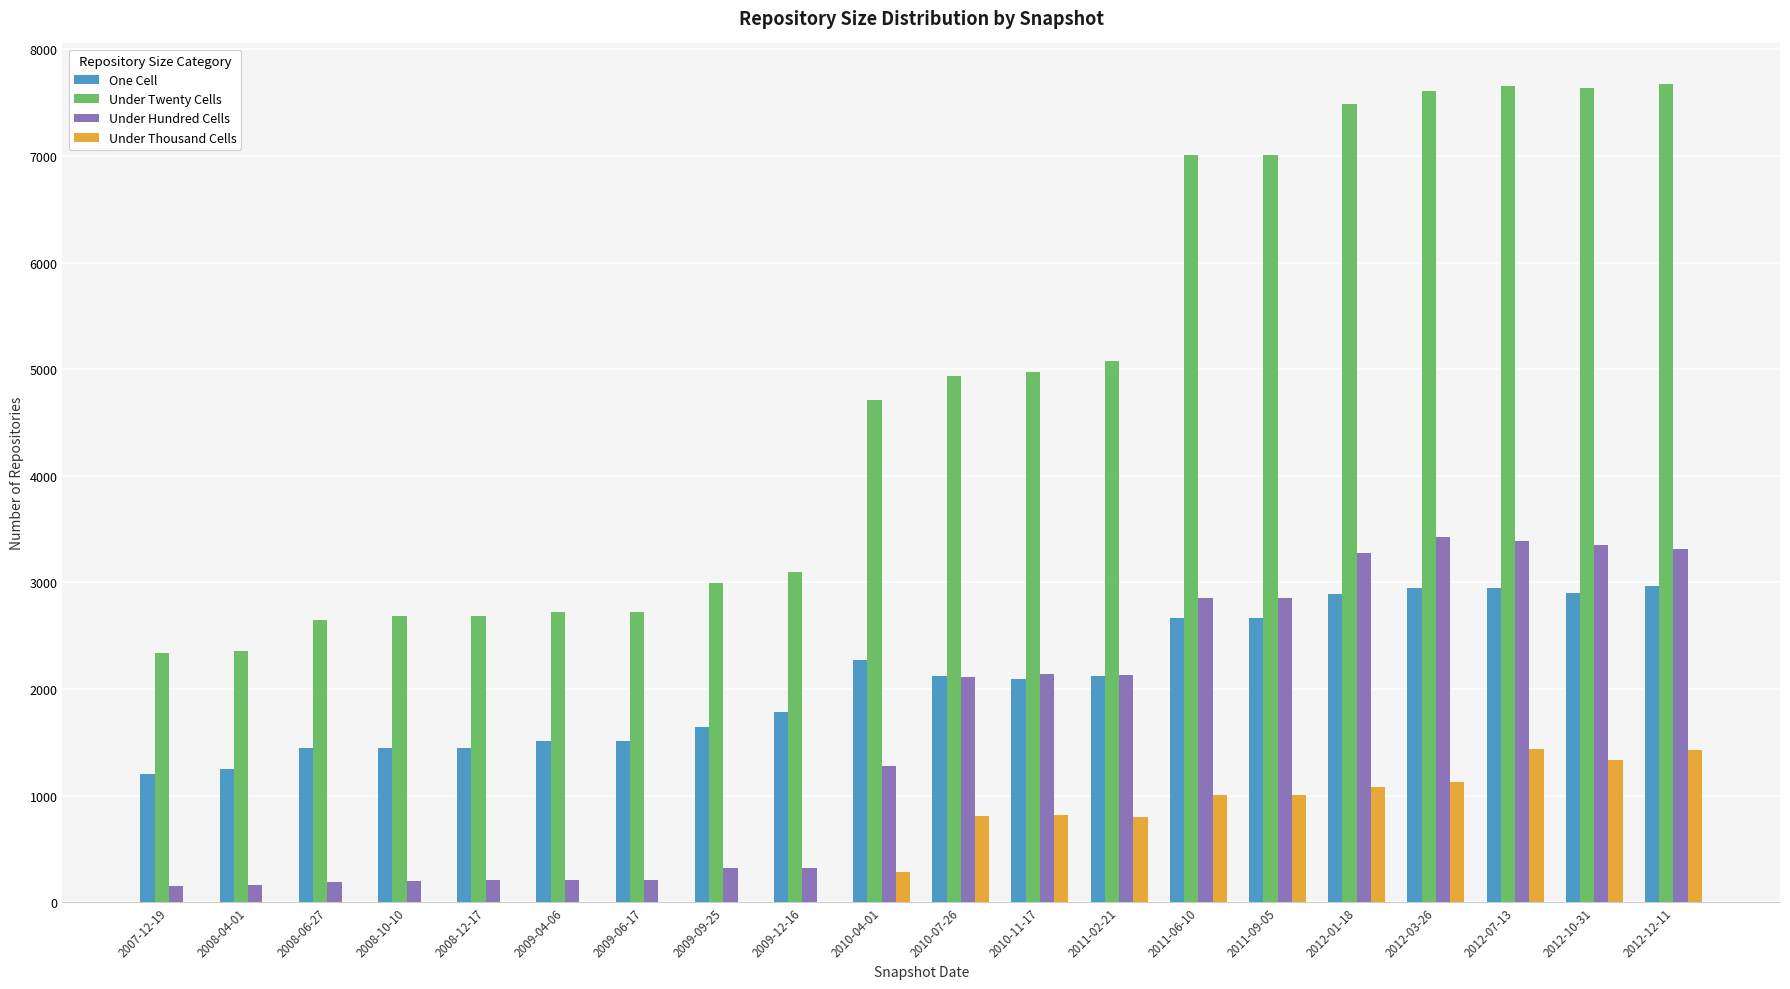

Which series has the widest spread of values?

Under Twenty Cells